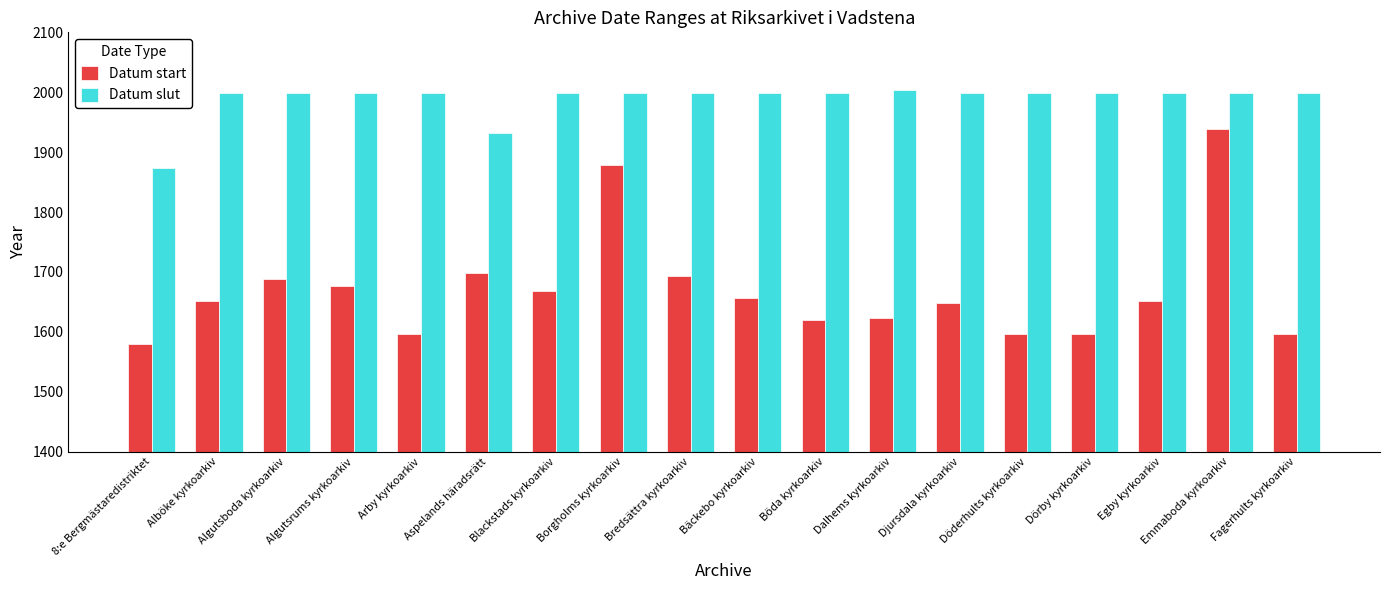

The Datum slut series shows 1874 at 8:e Bergmästaredistriktet. True or false?

True